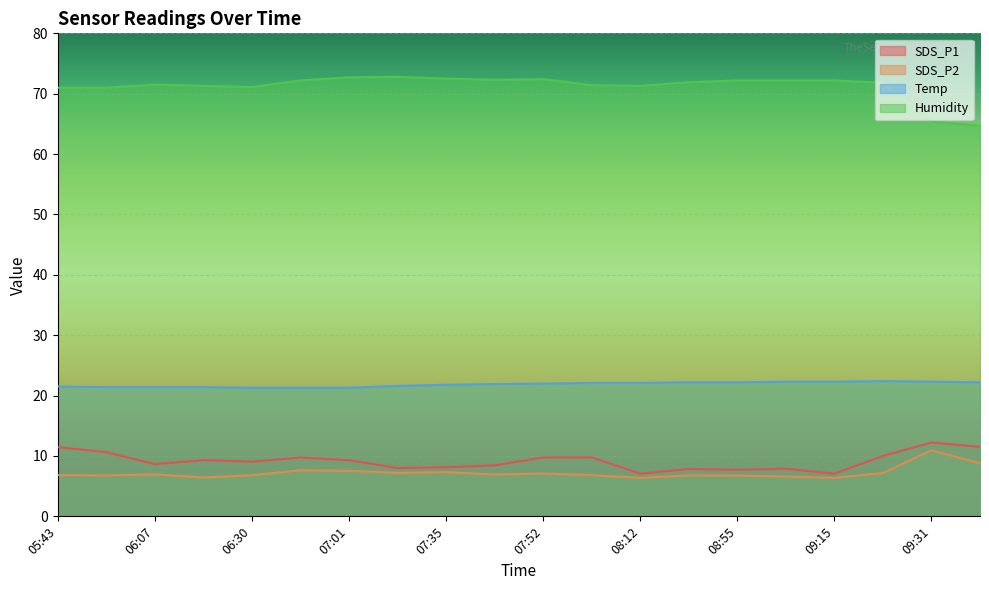

What is the smallest value displayed?

6.4